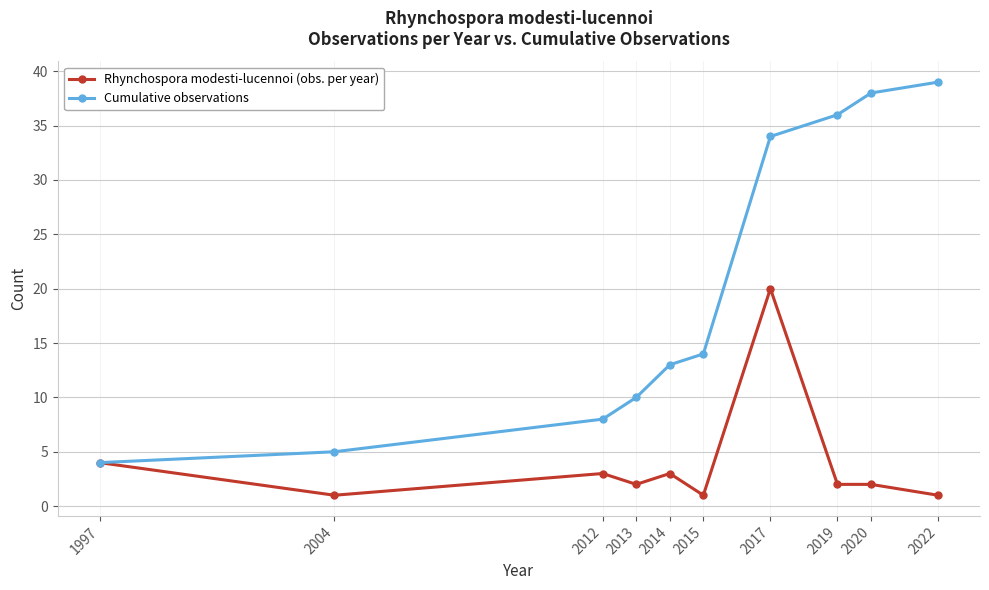

Which series has the widest spread of values?

Cumulative observations